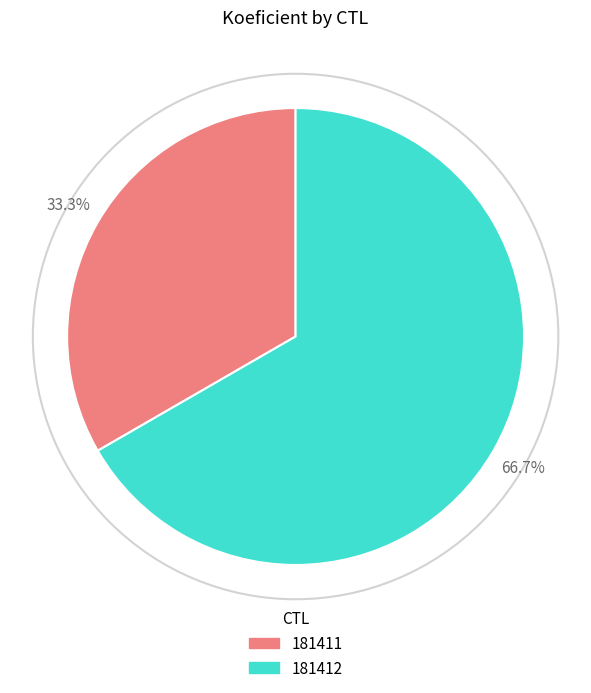

How many segments does this pie chart have?

2